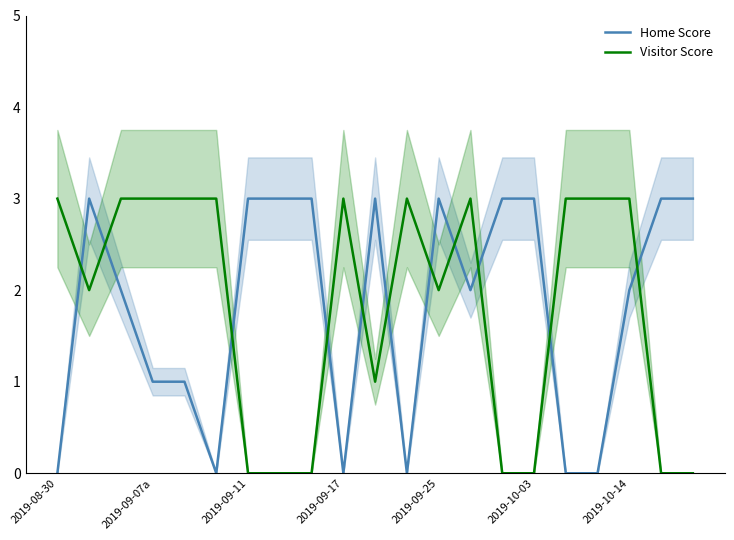

How many times do Home Score and Visitor Score cross each other?

11